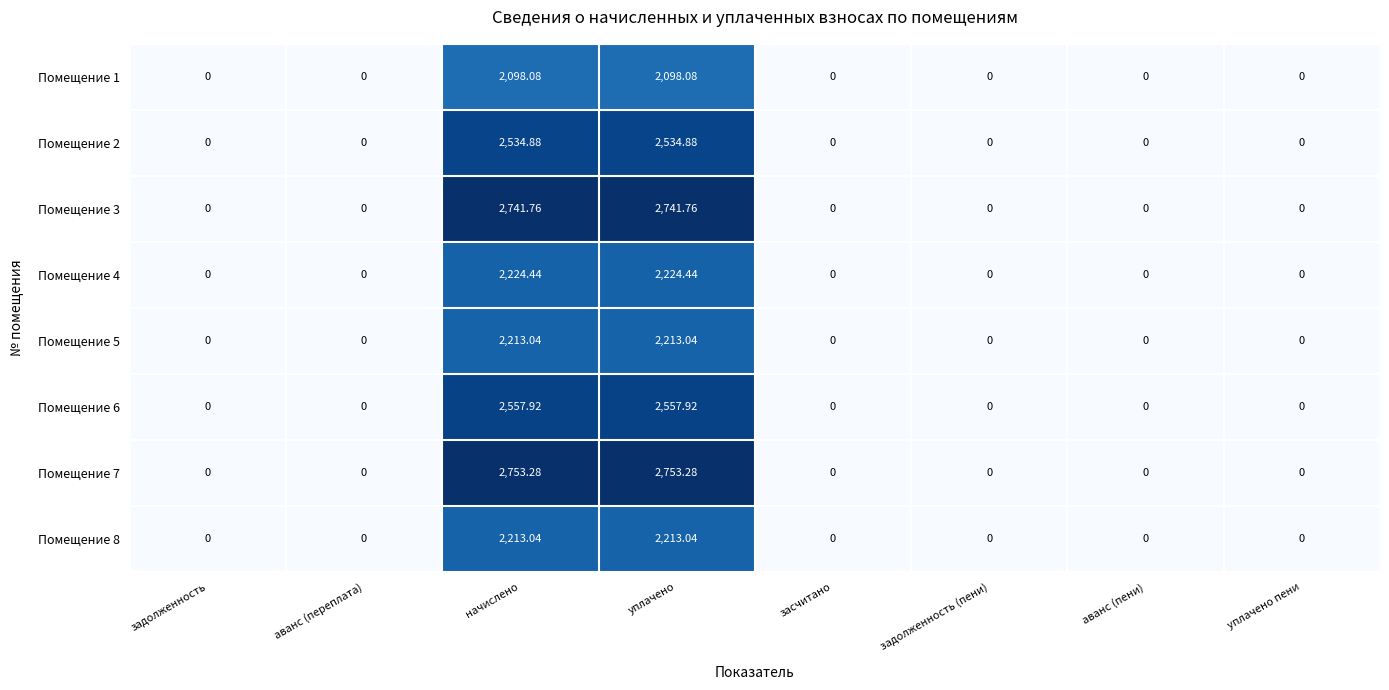

Reading left to right, transcribe all the data shown in this chart.

Помещение 1: задолженность=0.0	аванс (переплата)=0.0	начислено=2098.1	уплачено=2098.1	засчитано=0.0	задолженность (пени)=0.0	аванс (пени)=0.0	уплачено пени=0.0
Помещение 2: задолженность=0.0	аванс (переплата)=0.0	начислено=2534.9	уплачено=2534.9	засчитано=0.0	задолженность (пени)=0.0	аванс (пени)=0.0	уплачено пени=0.0
Помещение 3: задолженность=0.0	аванс (переплата)=0.0	начислено=2741.8	уплачено=2741.8	засчитано=0.0	задолженность (пени)=0.0	аванс (пени)=0.0	уплачено пени=0.0
Помещение 4: задолженность=0.0	аванс (переплата)=0.0	начислено=2224.4	уплачено=2224.4	засчитано=0.0	задолженность (пени)=0.0	аванс (пени)=0.0	уплачено пени=0.0
Помещение 5: задолженность=0.0	аванс (переплата)=0.0	начислено=2213.0	уплачено=2213.0	засчитано=0.0	задолженность (пени)=0.0	аванс (пени)=0.0	уплачено пени=0.0
Помещение 6: задолженность=0.0	аванс (переплата)=0.0	начислено=2557.9	уплачено=2557.9	засчитано=0.0	задолженность (пени)=0.0	аванс (пени)=0.0	уплачено пени=0.0
Помещение 7: задолженность=0.0	аванс (переплата)=0.0	начислено=2753.3	уплачено=2753.3	засчитано=0.0	задолженность (пени)=0.0	аванс (пени)=0.0	уплачено пени=0.0
Помещение 8: задолженность=0.0	аванс (переплата)=0.0	начислено=2213.0	уплачено=2213.0	засчитано=0.0	задолженность (пени)=0.0	аванс (пени)=0.0	уплачено пени=0.0